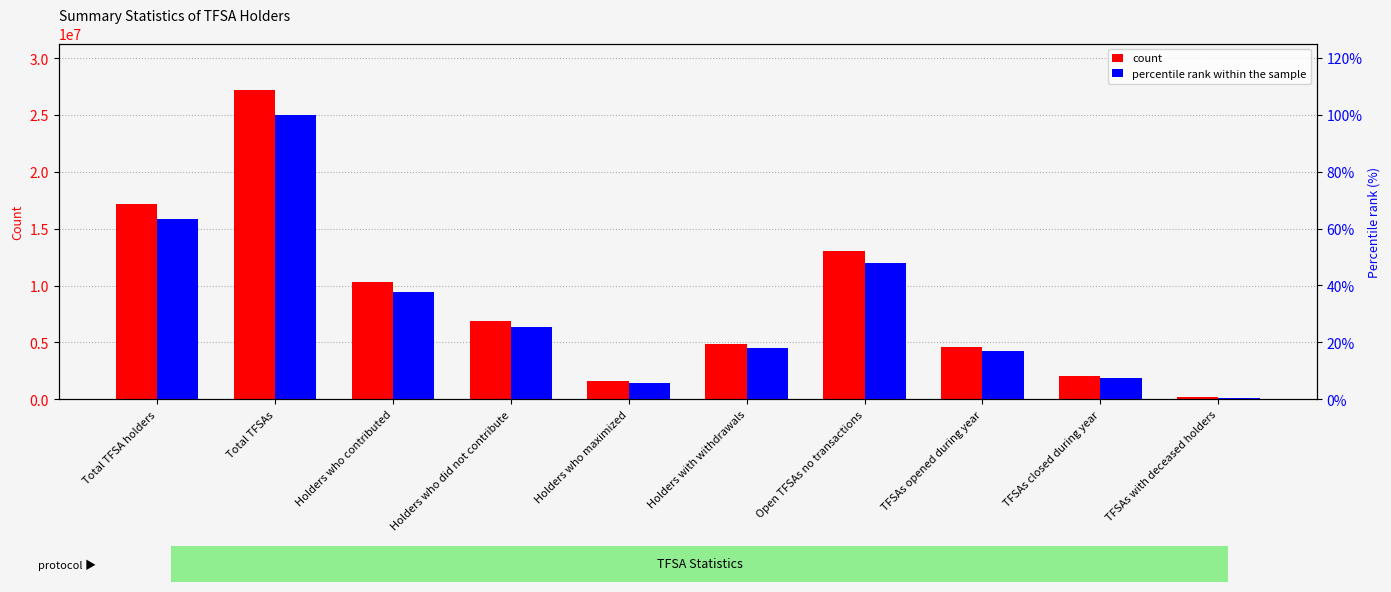

What is the sum of the percentile rank within the sample values at Total TFSAs and TFSAs with deceased holders?

100.6